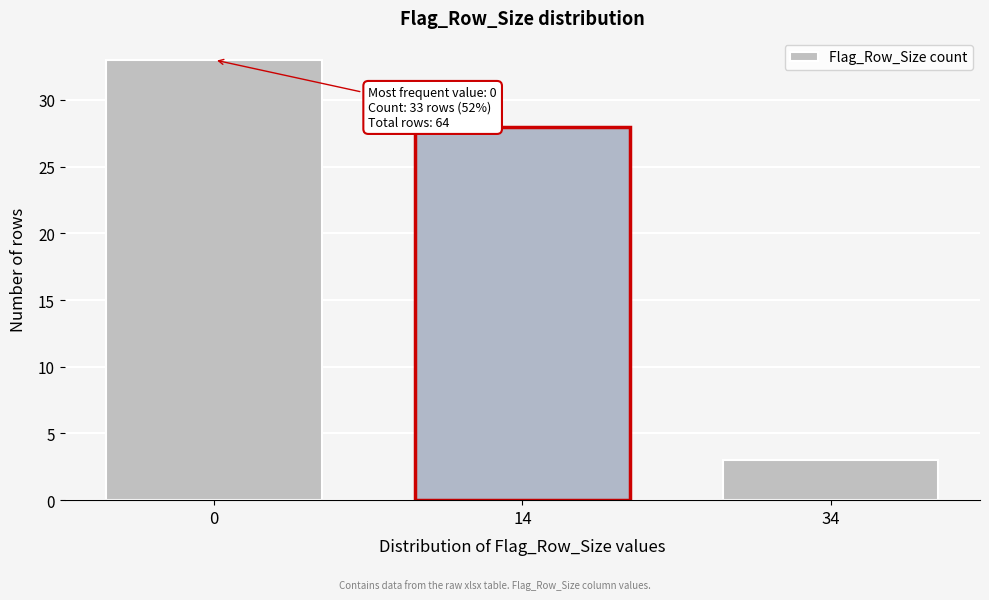

Reading left to right, what are all the values shown in this chart?

33	28	3